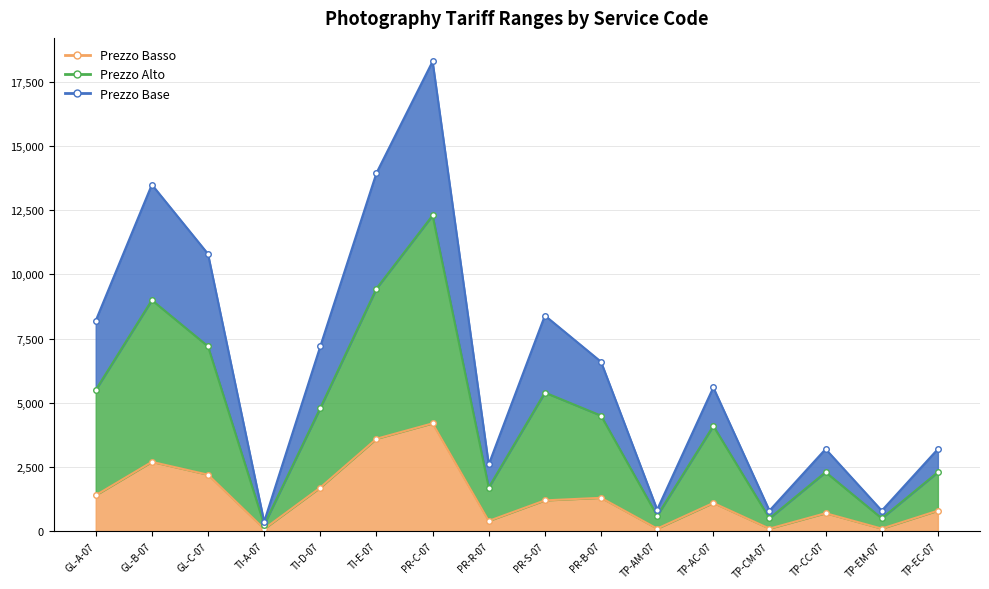

What is the label of the 14th point from the right?

GL-C-07